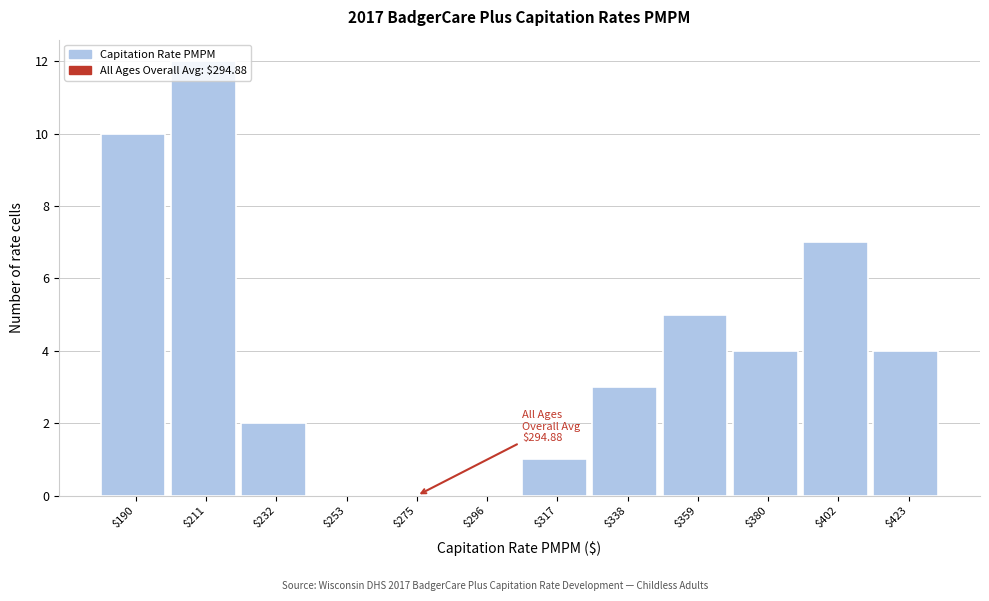

What is the sum of all values?

48